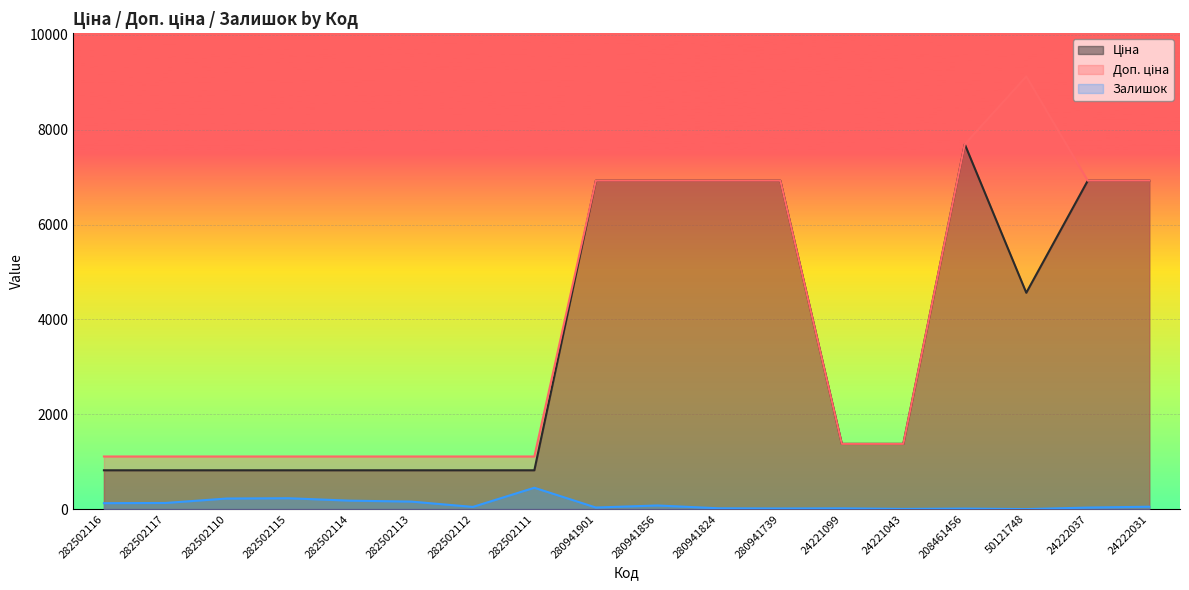

Where is the first local minimum for Залишок?

282502112